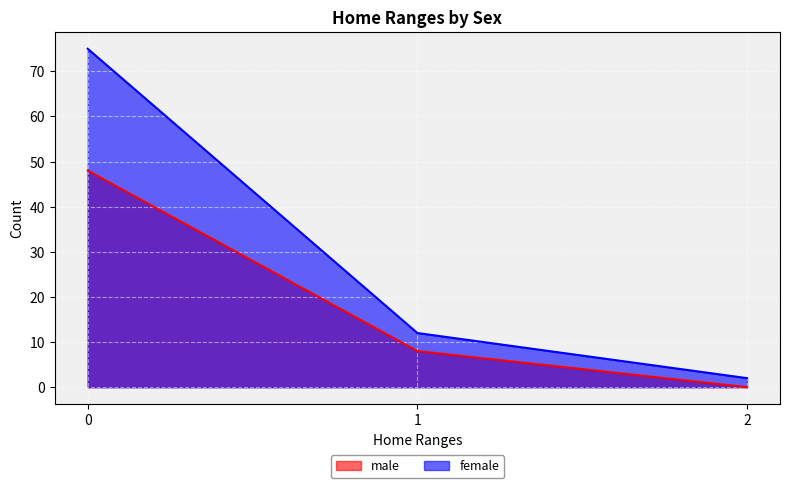

Rank the series by their maximum value, from highest to lowest.

female, male